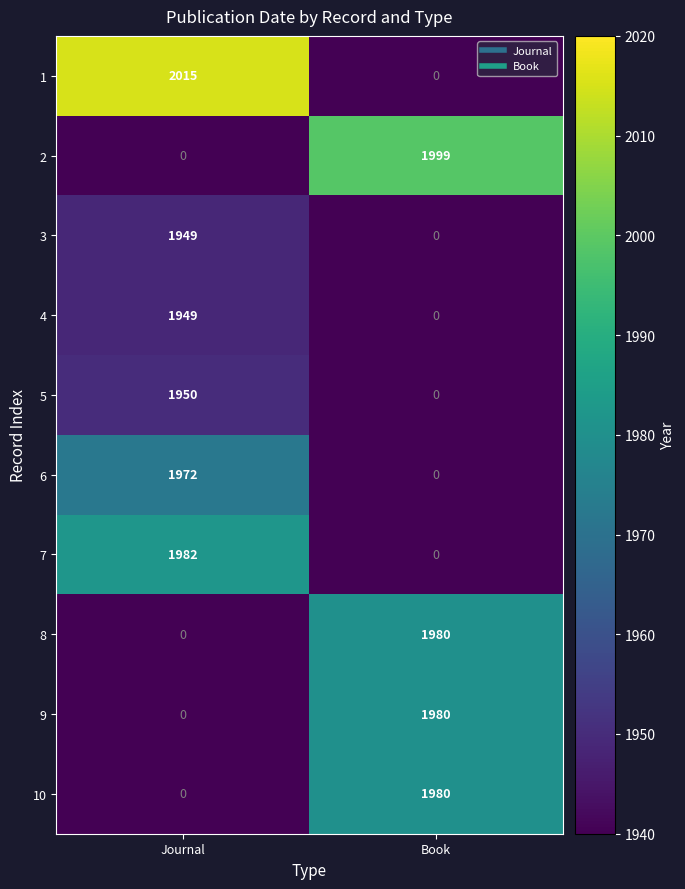

What is the total value across all series at Journal?

11817